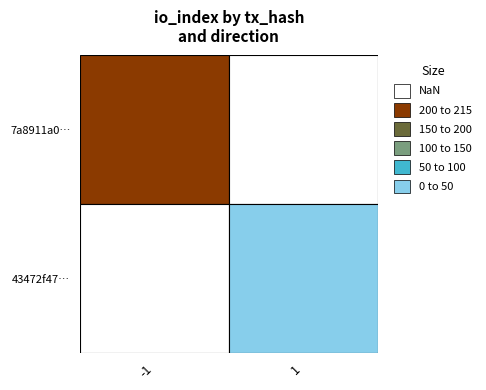

Reading left to right, transcribe all the data shown in this chart.

7a8911a03c701af7a92509834c966dba3a72dc2: -1	212
43472f47b66b19ac557672312dab045cff19372: 1	3